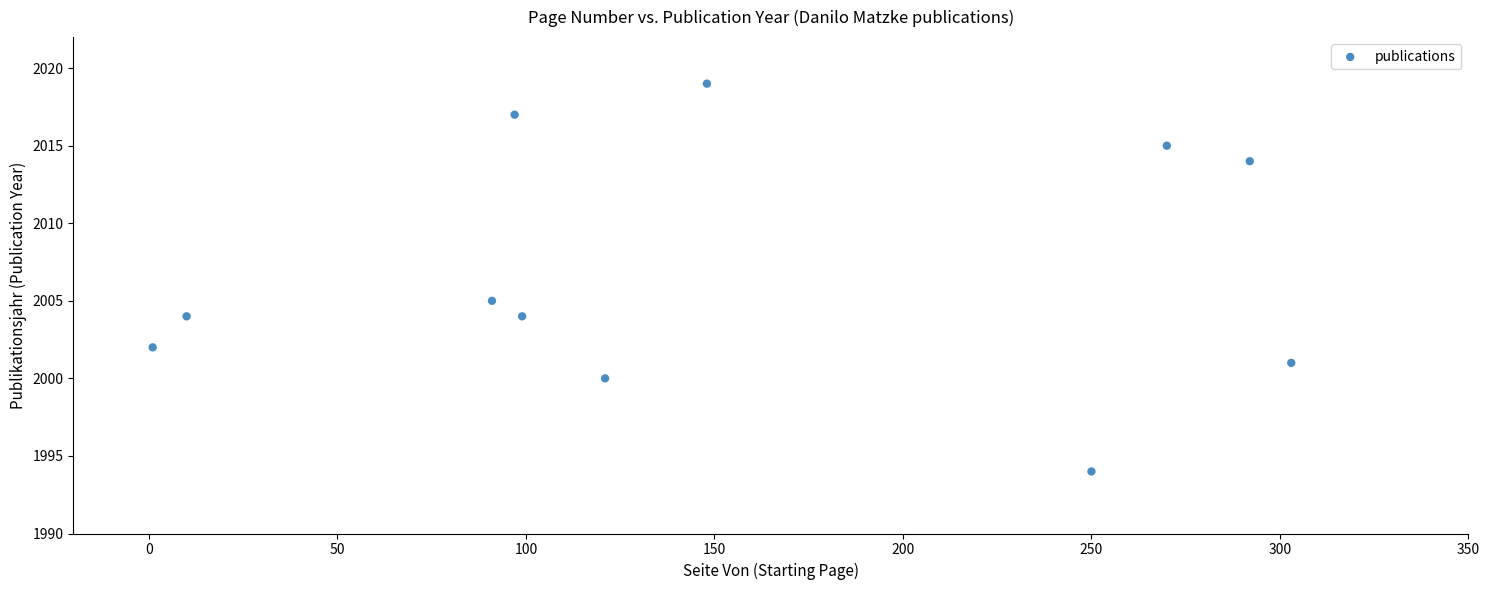

What Y value in the scatter plot is closest to 2006?

2005